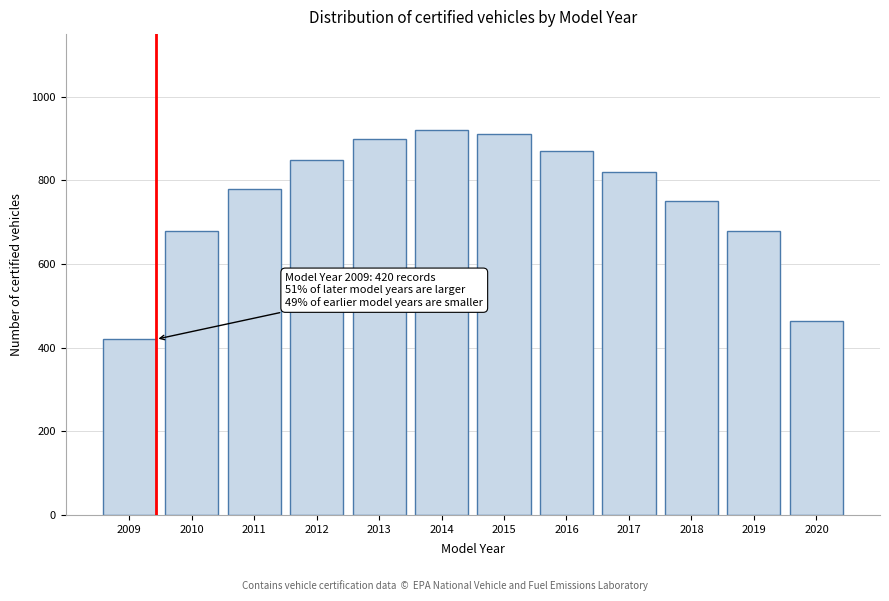

Reading left to right, list all the values displayed in this chart.

420	680	780	850	900	920	910	870	820	750	680	464